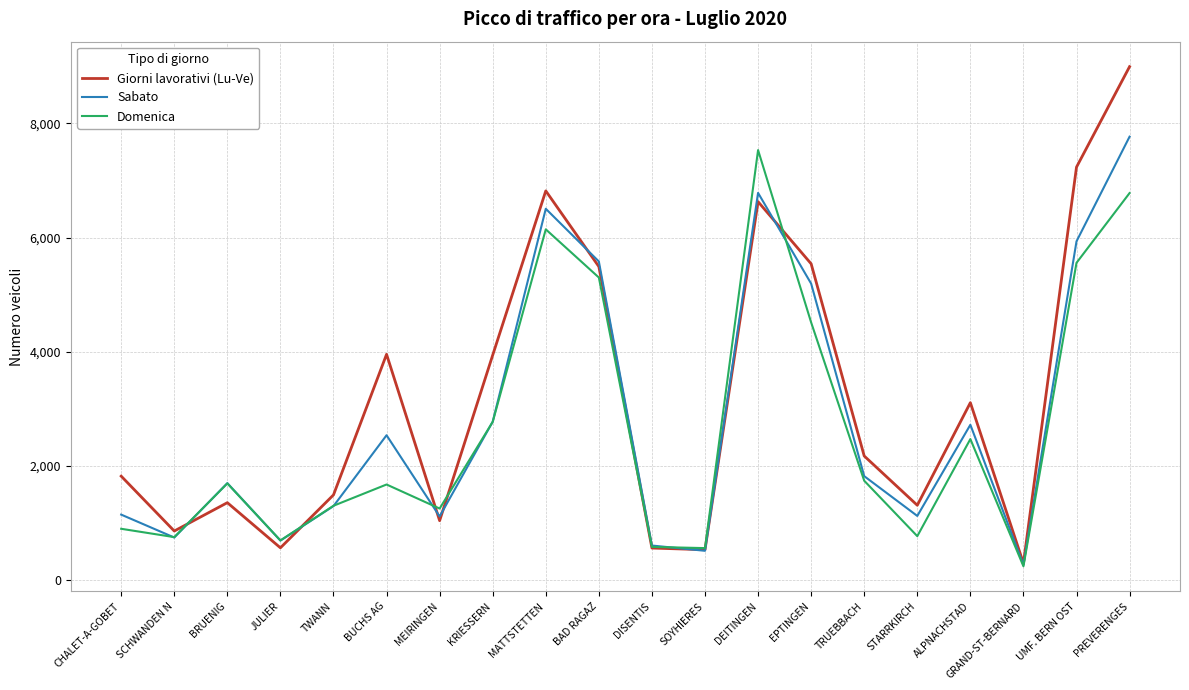

What is the difference between the highest and lowest values at EPTINGEN?

1026